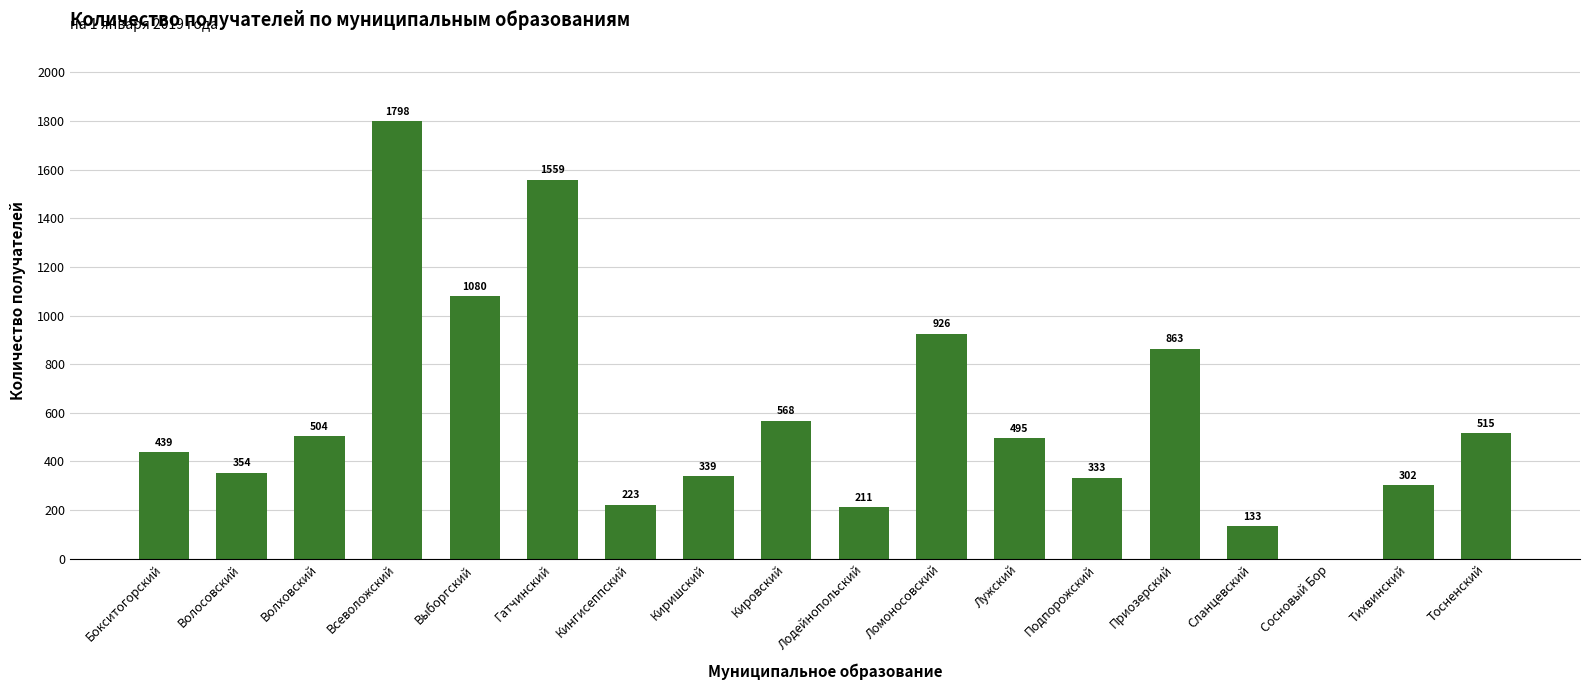

What is the greatest value displayed?

1798